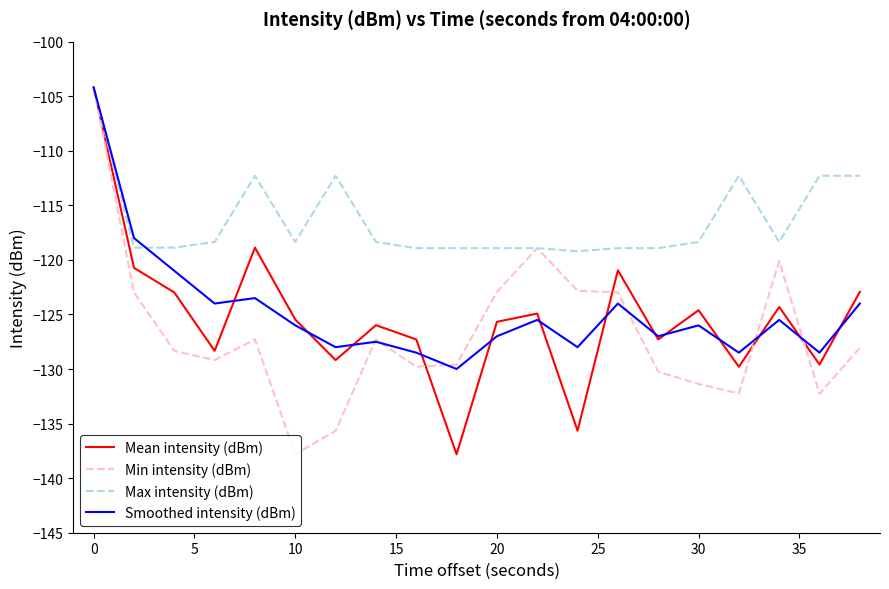

What is the smallest value displayed?

-137.8